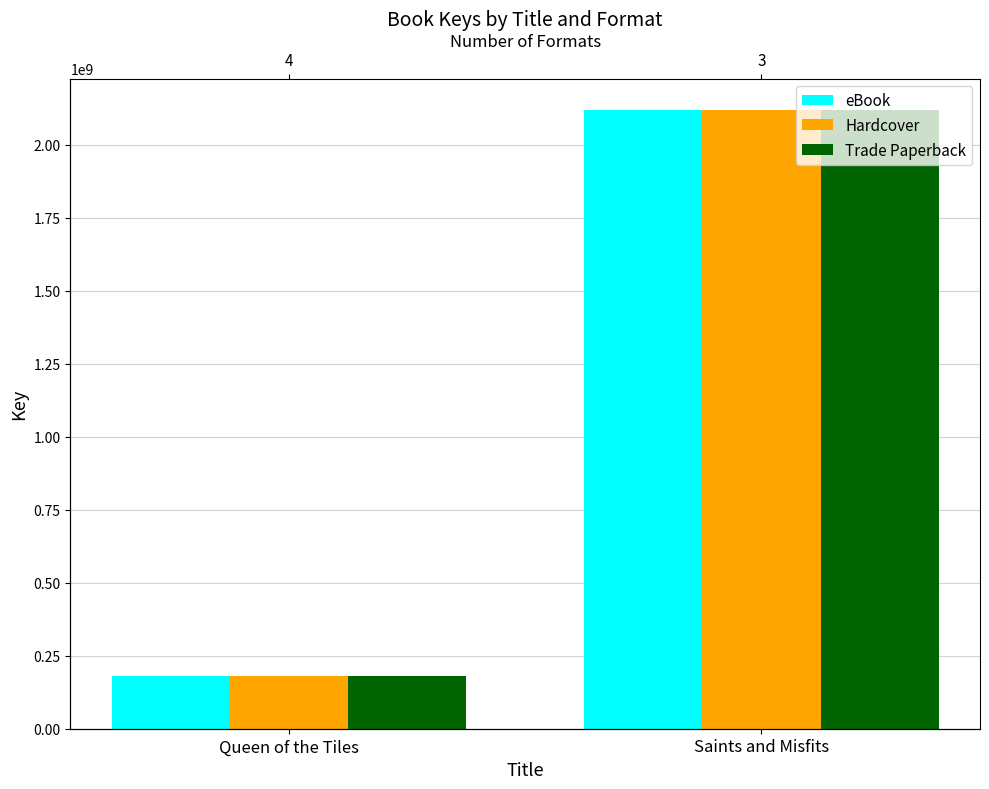

At which label does eBook reach its minimum?

Queen of the Tiles